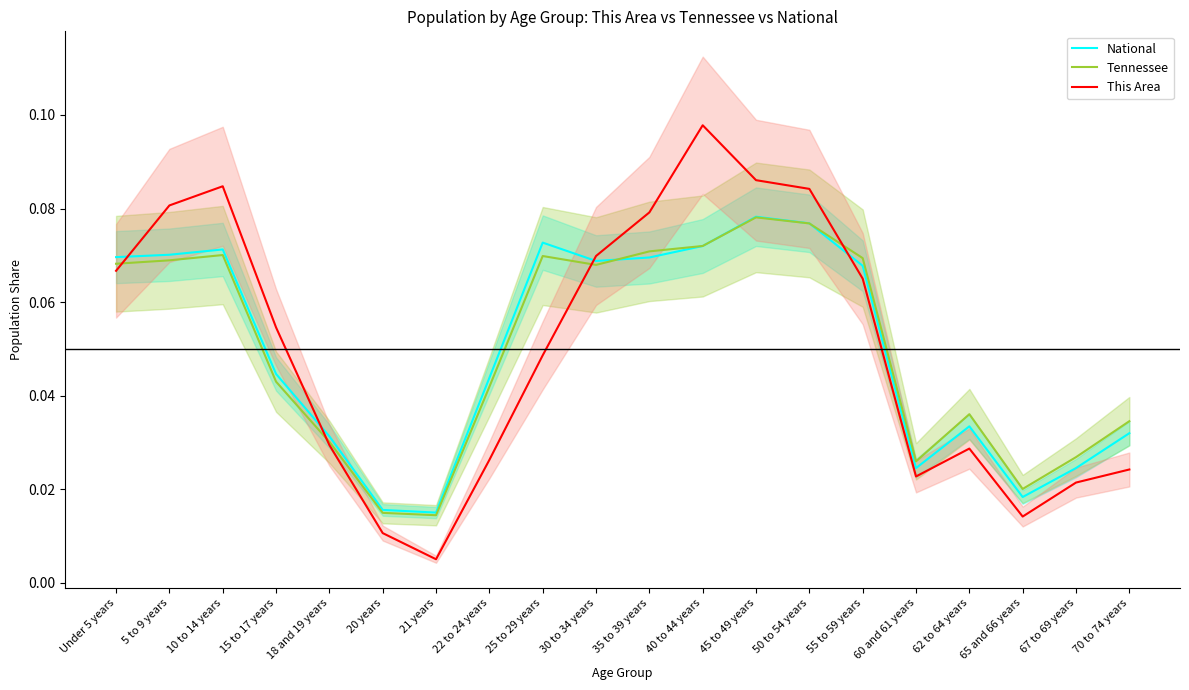

Reading left to right, list all the values displayed in this chart.

National: Under 5 years=0.1	5 to 9 years=0.1	10 to 14 years=0.1	15 to 17 years=0.0	18 and 19 years=0.0	20 years=0.0	21 years=0.0	22 to 24 years=0.0	25 to 29 years=0.1	30 to 34 years=0.1	35 to 39 years=0.1	40 to 44 years=0.1	45 to 49 years=0.1	50 to 54 years=0.1	55 to 59 years=0.1	60 and 61 years=0.0	62 to 64 years=0.0	65 and 66 years=0.0	67 to 69 years=0.0	70 to 74 years=0.0
Tennessee: Under 5 years=0.1	5 to 9 years=0.1	10 to 14 years=0.1	15 to 17 years=0.0	18 and 19 years=0.0	20 years=0.0	21 years=0.0	22 to 24 years=0.0	25 to 29 years=0.1	30 to 34 years=0.1	35 to 39 years=0.1	40 to 44 years=0.1	45 to 49 years=0.1	50 to 54 years=0.1	55 to 59 years=0.1	60 and 61 years=0.0	62 to 64 years=0.0	65 and 66 years=0.0	67 to 69 years=0.0	70 to 74 years=0.0
This Area: Under 5 years=0.1	5 to 9 years=0.1	10 to 14 years=0.1	15 to 17 years=0.1	18 and 19 years=0.0	20 years=0.0	21 years=0.0	22 to 24 years=0.0	25 to 29 years=0.0	30 to 34 years=0.1	35 to 39 years=0.1	40 to 44 years=0.1	45 to 49 years=0.1	50 to 54 years=0.1	55 to 59 years=0.1	60 and 61 years=0.0	62 to 64 years=0.0	65 and 66 years=0.0	67 to 69 years=0.0	70 to 74 years=0.0